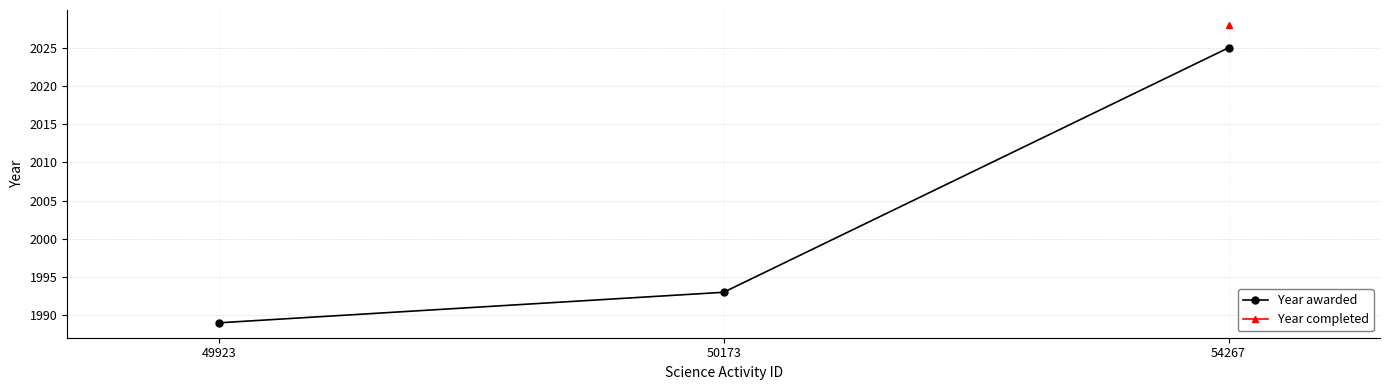

What is the difference between the Year awarded values at 54267 and 50173?

32